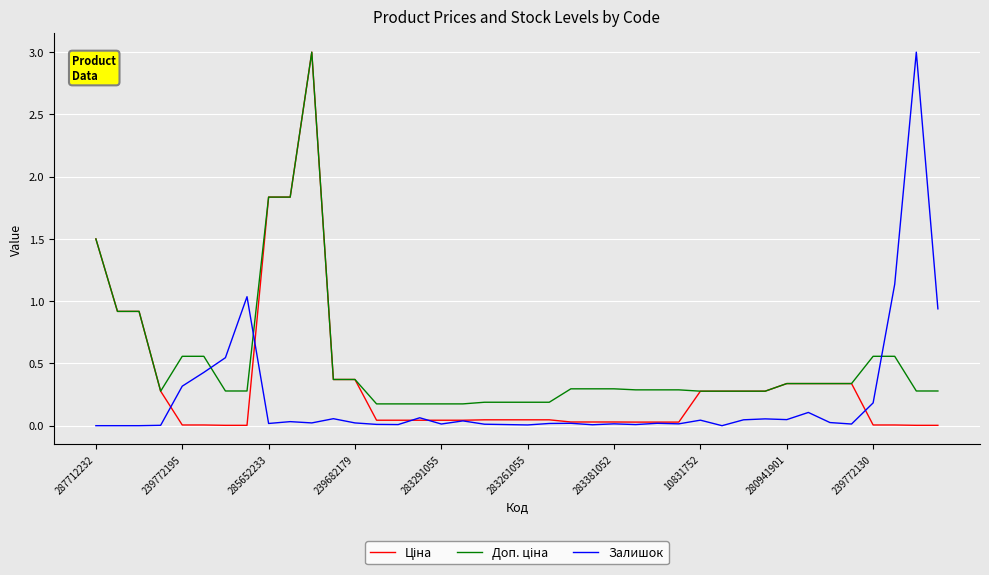

What is the maximum value for Залишок?

3.0